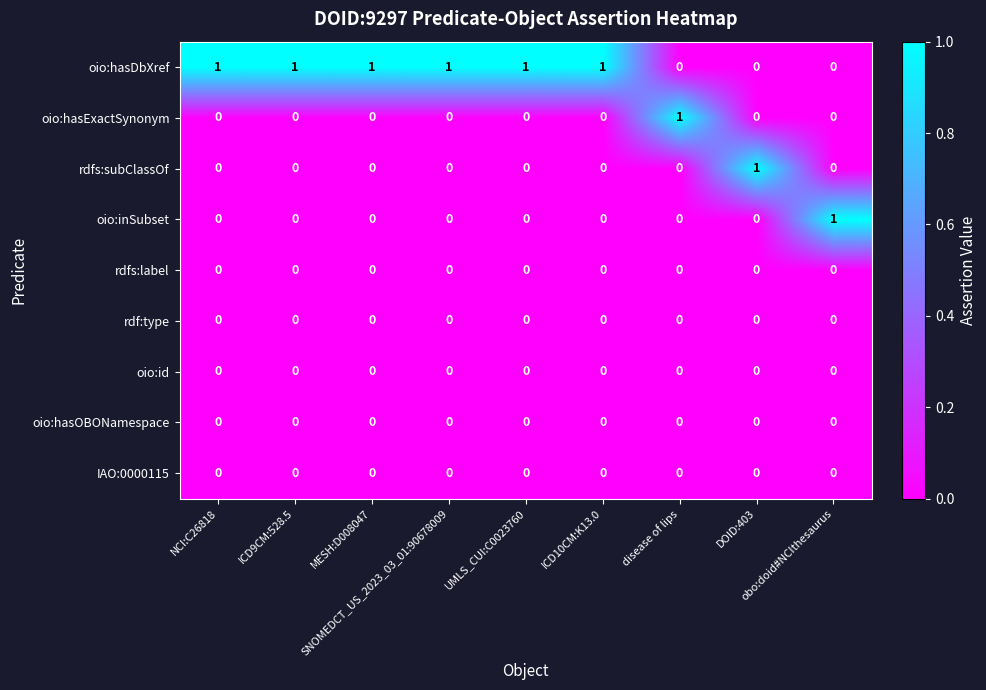

Which series has the largest total across all categories?

oio:hasDbXref